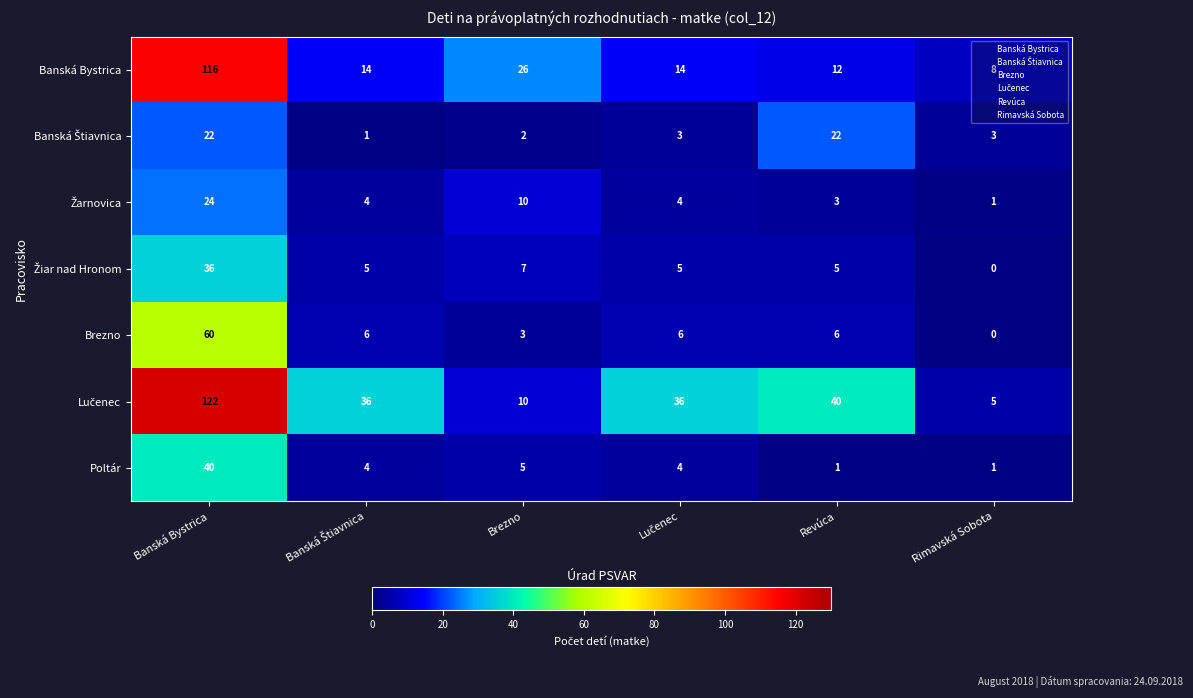

At which category is the sum across all series the highest?

Banská Bystrica